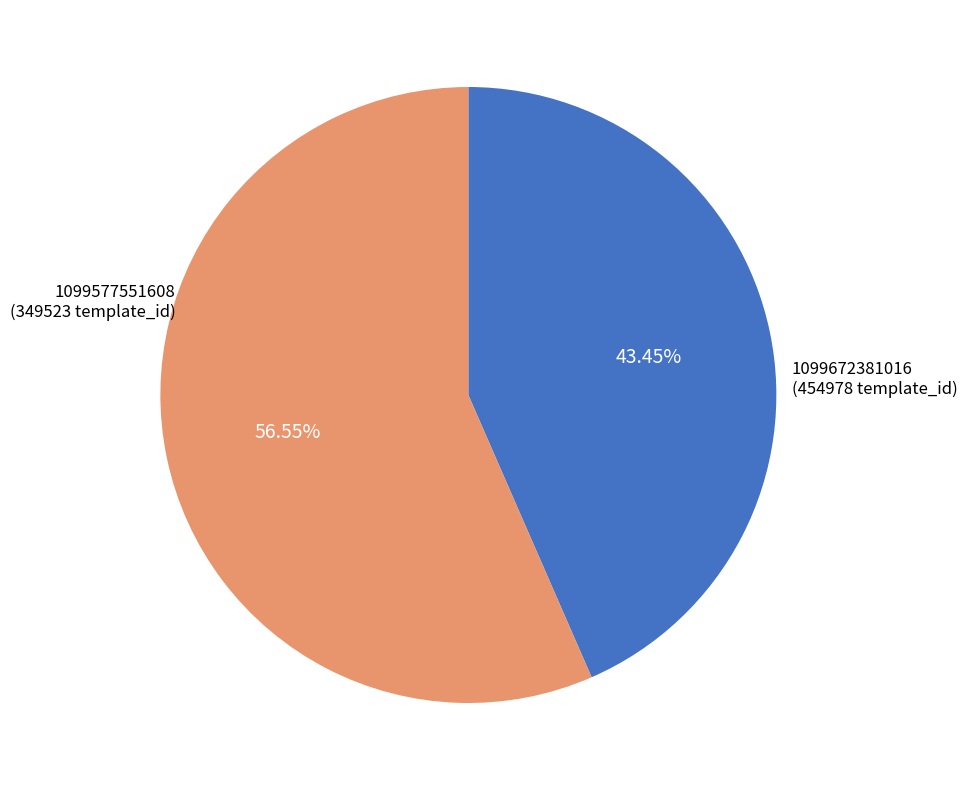

Does any single category account for the majority?

Yes